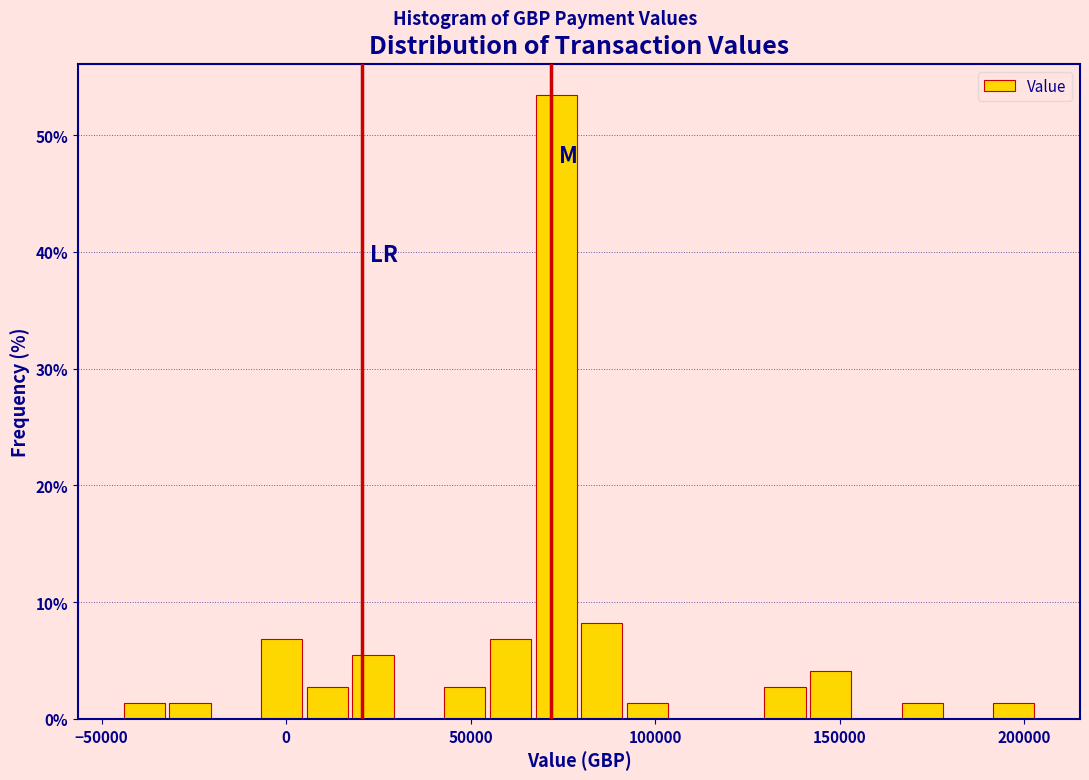

Read against the x-axis, roughly where is the centre of the tallest bar?

75000